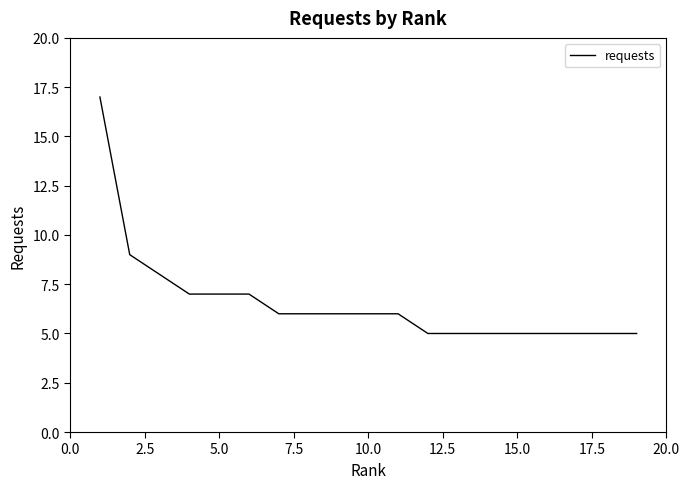

What is the smallest value displayed?

5